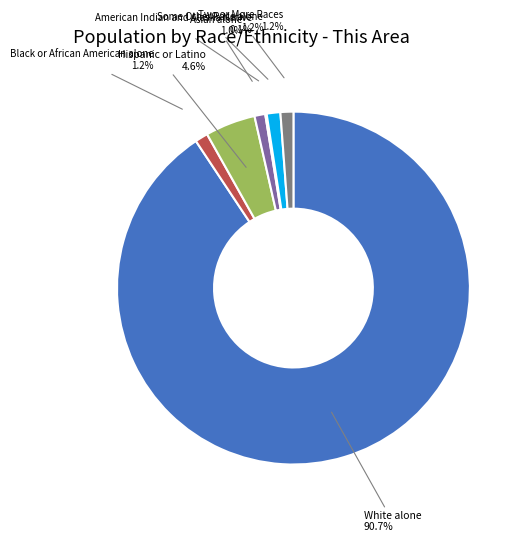

Does Some Other Race alone represent more than half of the total?

No